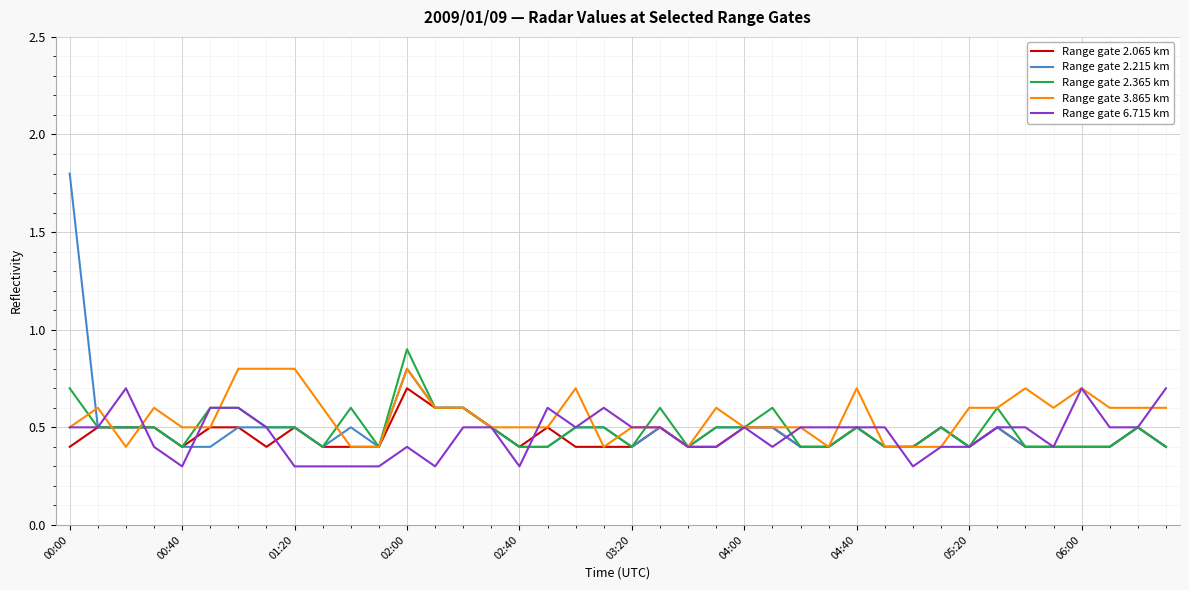

What is the maximum value for Range gate 2.065 km?

0.7